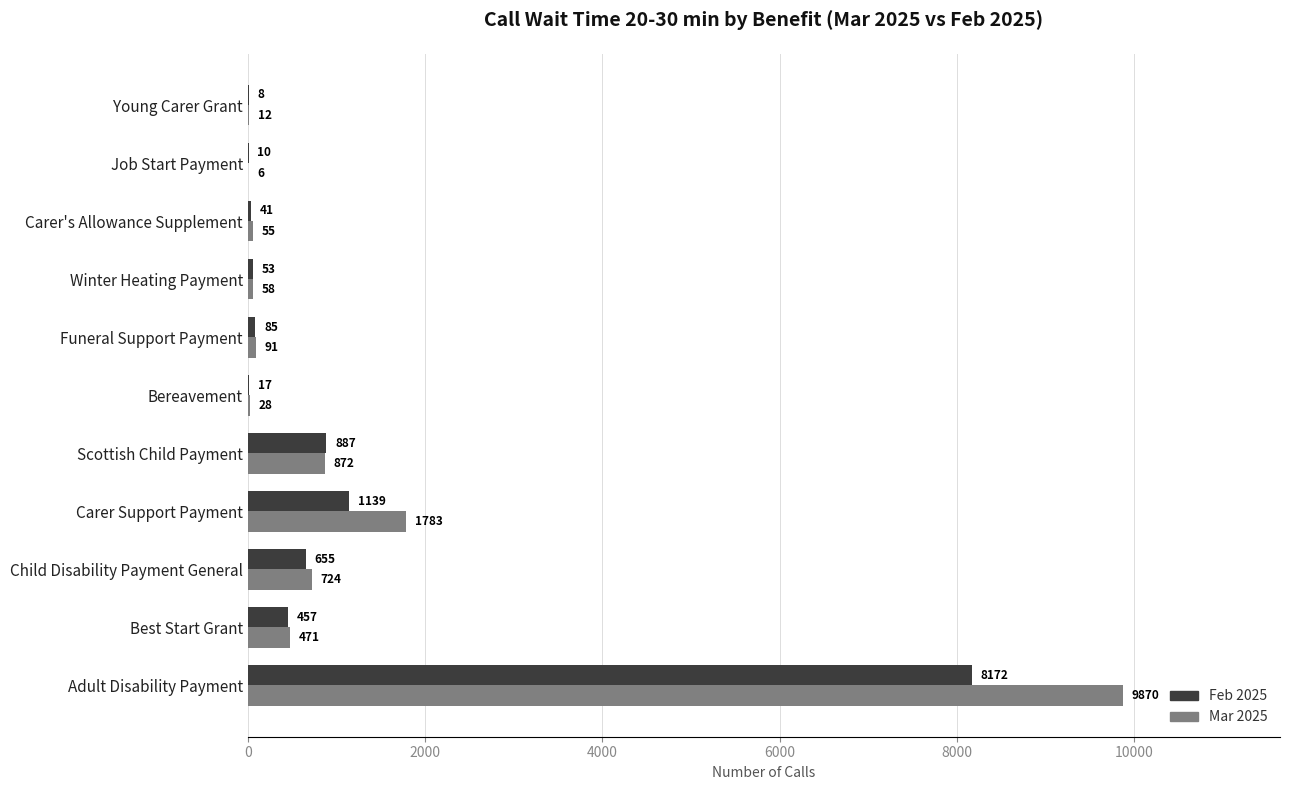

What is the maximum value shown in the chart?

9870